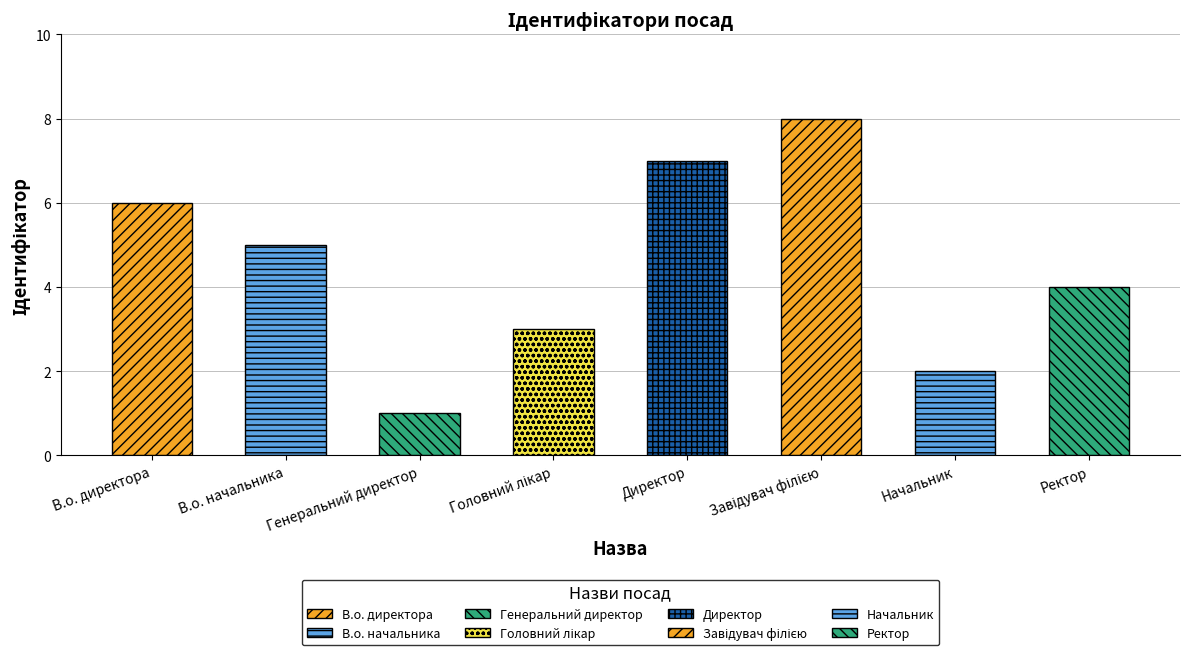

Between Головний лікар and Начальник, which is larger?

Головний лікар